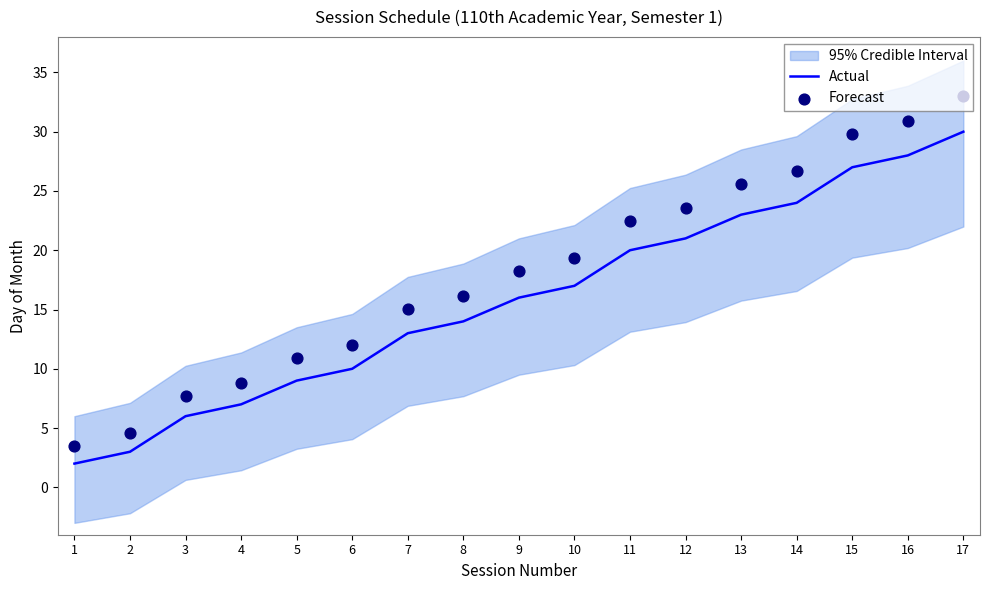

At which category is the sum across all series the highest?

17